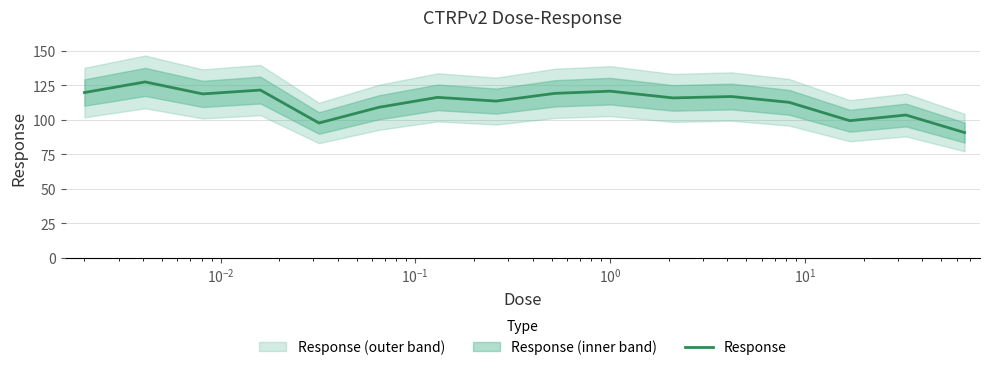

What is the maximum value for Response?

127.5